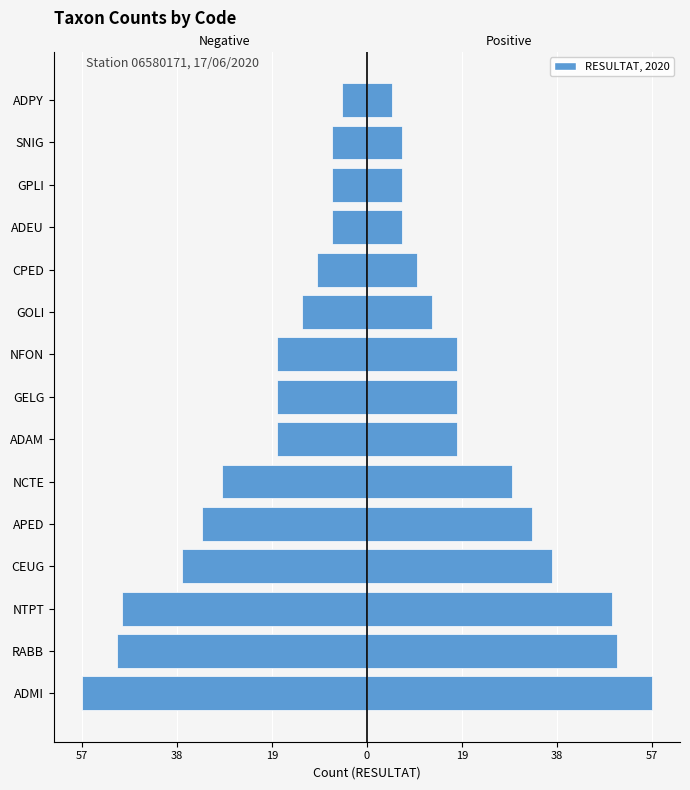

What is the difference between the maximum and minimum values in the RESULTAT series?

52